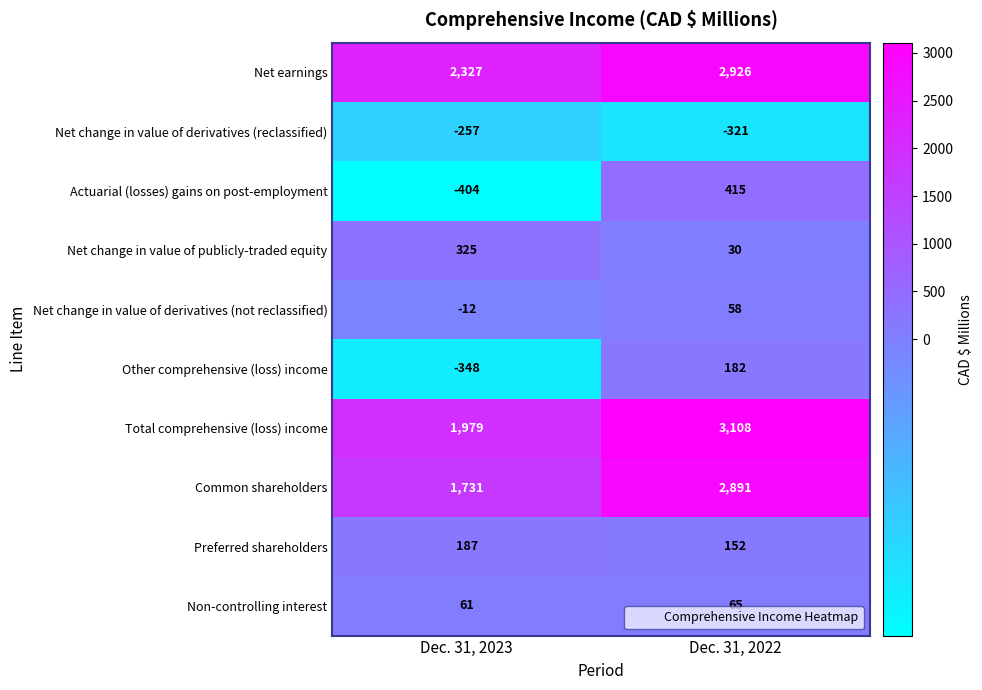

Which series has the widest spread of values?

Common shareholders